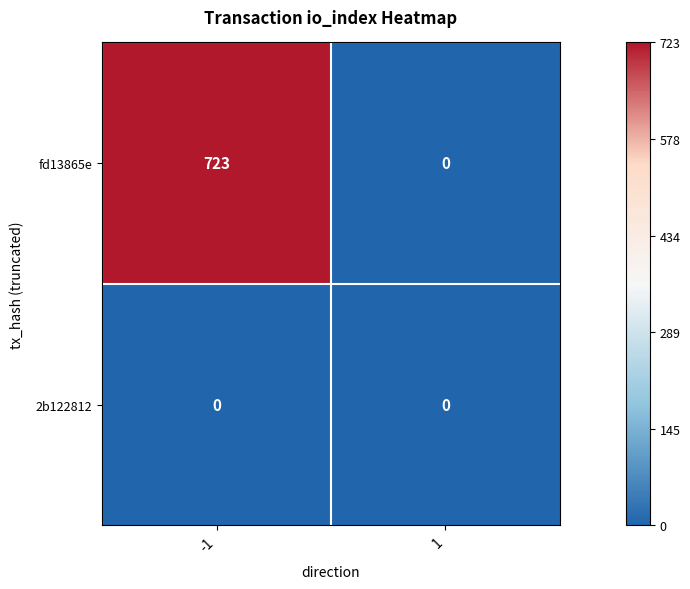

Rank the series at -1 from highest to lowest value.

fd13865e, 2b122812